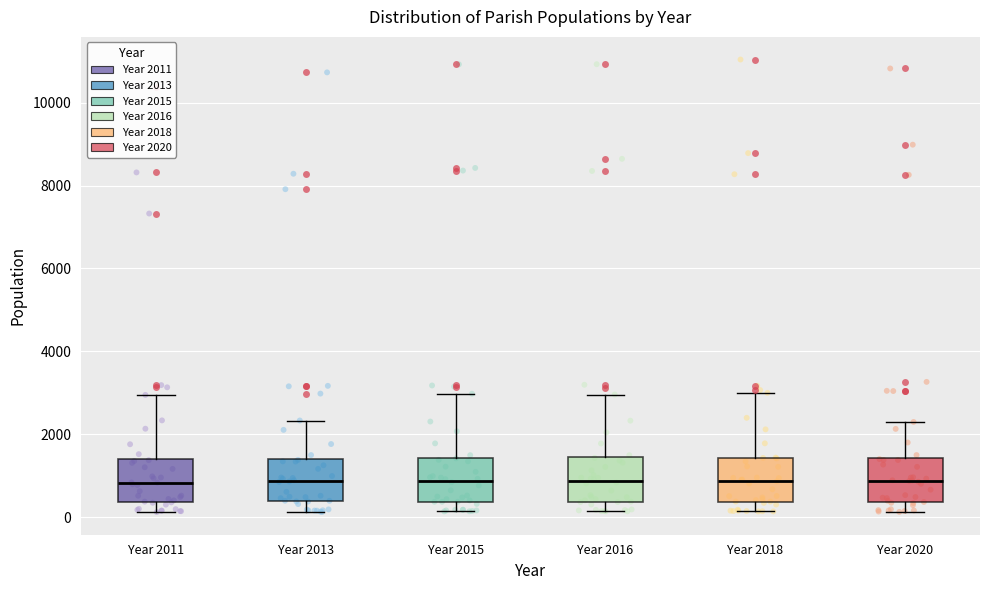

Reading left to right, read every box against the y-axis: the position of its median line, the range the box covers, and the ends of its whiskers. The values are not printed on the chart, so give them approximately, as read against the axis.

Year 2011: median 800, box 400 to 1400, whiskers 200 to 3000
Year 2013: median 800, box 400 to 1400, whiskers 200 to 2400
Year 2015: median 800, box 400 to 1400, whiskers 200 to 3000
Year 2016: median 800, box 400 to 1400, whiskers 200 to 3000
Year 2018: median 800, box 400 to 1400, whiskers 200 to 3000
Year 2020: median 800, box 400 to 1400, whiskers 200 to 2200